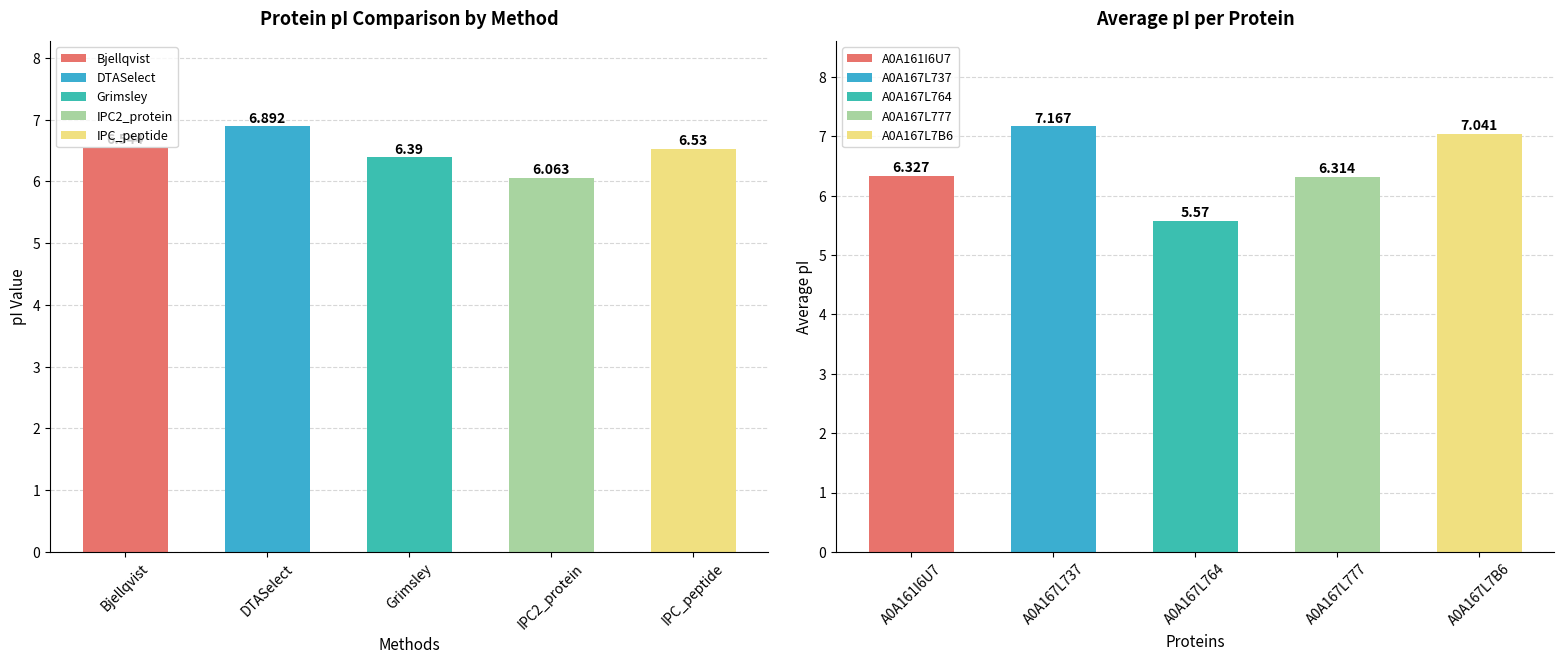

Which has a higher value, A0A167L764 or A0A167L737?

A0A167L737